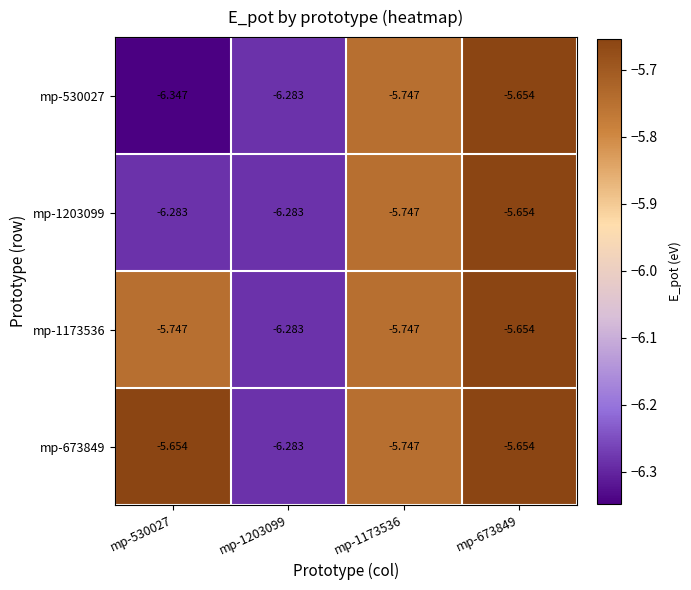

How many categories are shown in the chart?

4